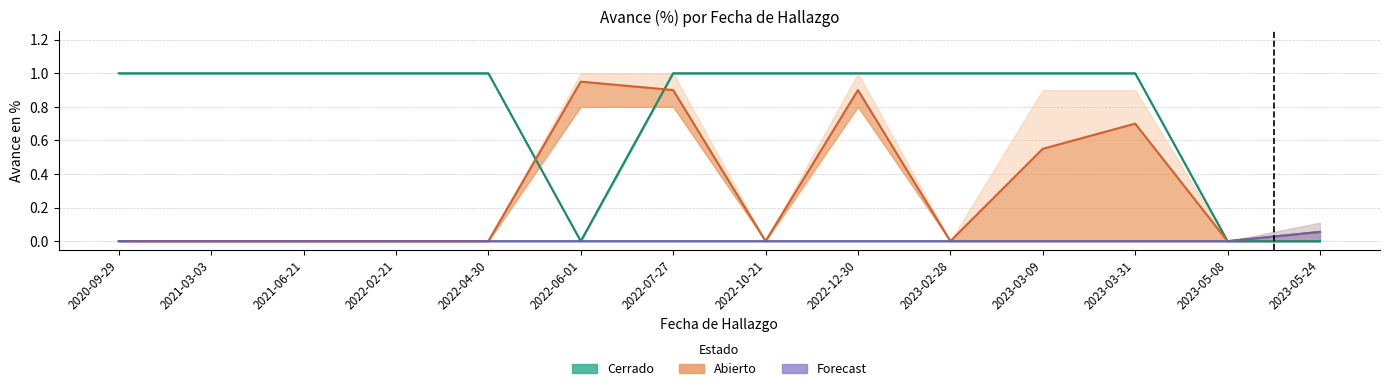

At which label does Forecast reach its minimum?

2020-09-29